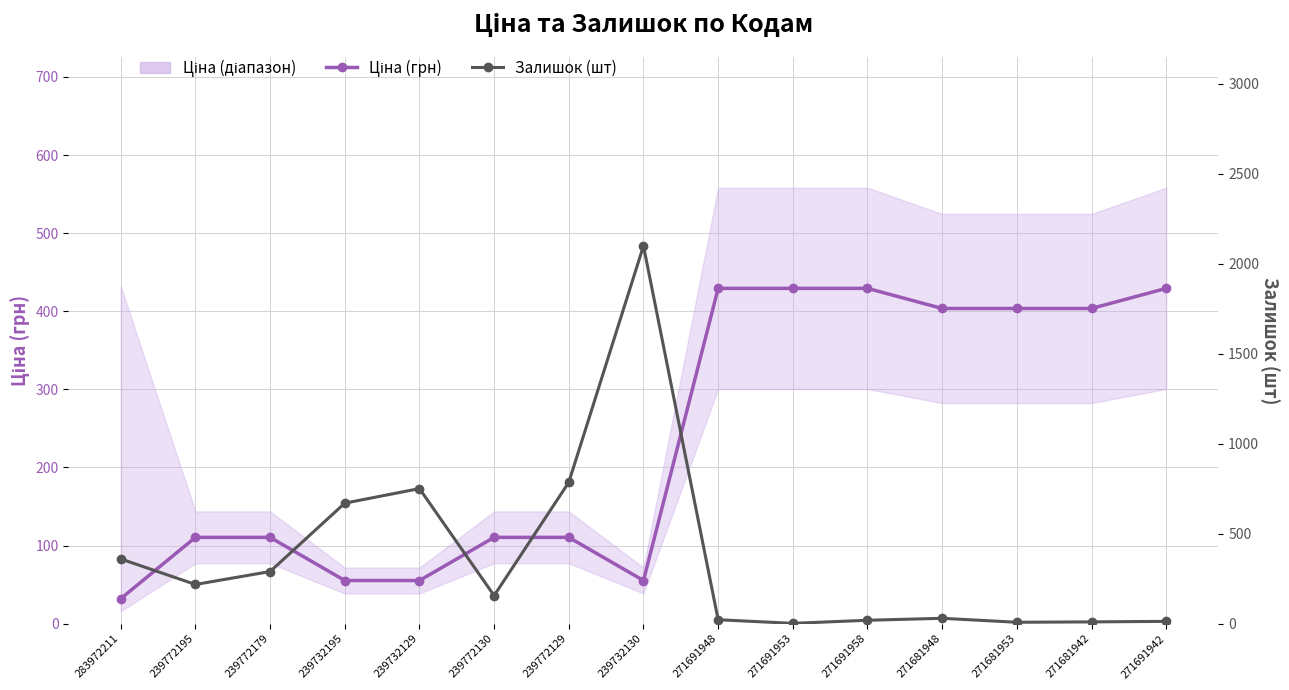

What are all the series names shown in the legend?

Ціна (грн), Залишок (шт)